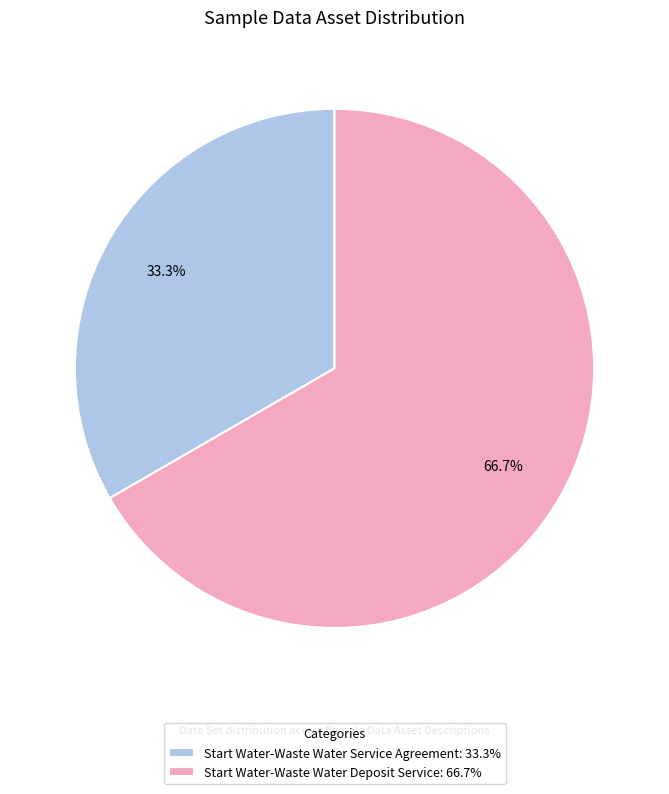

Between Start Water-Waste Water Service Agreement and Start Water-Waste Water Deposit Service, which is larger?

Start Water-Waste Water Deposit Service